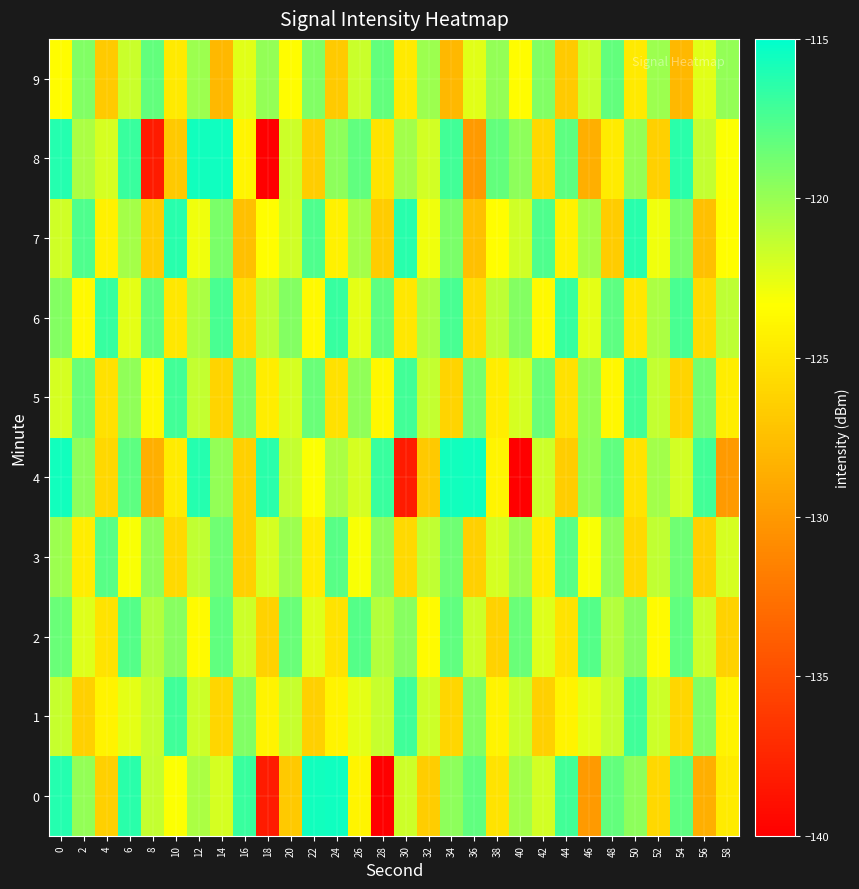

Reading right to left, what are all the values shown in this chart?

0: 58=-124.7	56=-128.5	54=-118.0	52=-125.9	50=-119.6	48=-118.3	46=-129.9	44=-117.2	42=-121.9	40=-120.4	38=-125.1	36=-118.2	34=-119.6	32=-126.6	30=-121.7	28=-140.2	26=-124.0	24=-115.6	22=-115.6	20=-126.9	18=-138.2	16=-116.9	14=-122.0	12=-120.6	10=-123.3	8=-121.4	6=-116.5	4=-126.4	2=-119.9	0=-116.3
1: 58=-124.2	56=-119.2	54=-126.0	52=-121.7	50=-117.1	48=-121.5	46=-122.5	44=-124.2	42=-126.3	40=-121.5	38=-124.2	36=-119.2	34=-126.0	32=-121.7	30=-117.1	28=-121.5	26=-122.5	24=-124.2	22=-126.3	20=-121.5	18=-124.2	16=-119.2	14=-126.0	12=-121.7	10=-117.1	8=-121.5	6=-122.5	4=-124.2	2=-126.3	0=-121.5
2: 58=-126.3	56=-121.7	54=-118.2	52=-123.6	50=-119.4	48=-120.9	46=-117.8	44=-125.1	42=-122.3	40=-118.5	38=-126.3	36=-121.7	34=-118.2	32=-123.6	30=-119.4	28=-120.9	26=-117.8	24=-125.1	22=-122.3	20=-118.5	18=-126.3	16=-121.7	14=-118.2	12=-123.6	10=-119.4	8=-120.9	6=-117.8	4=-125.1	2=-122.3	0=-118.5
3: 58=-122.0	56=-126.4	54=-118.7	52=-121.3	50=-125.8	48=-119.6	46=-123.2	44=-117.9	42=-124.5	40=-120.1	38=-122.0	36=-126.4	34=-118.7	32=-121.3	30=-125.8	28=-119.6	26=-123.2	24=-117.9	22=-124.5	20=-120.1	18=-122.0	16=-126.4	14=-118.7	12=-121.3	10=-125.8	8=-119.6	6=-123.2	4=-117.9	2=-124.5	0=-120.1
4: 58=-129.9	56=-117.2	54=-121.9	52=-120.4	50=-125.1	48=-118.2	46=-119.6	44=-126.6	42=-121.7	40=-140.2	38=-124.0	36=-115.6	34=-115.6	32=-126.9	30=-138.2	28=-116.9	26=-122.0	24=-120.6	22=-123.3	20=-121.4	18=-116.5	16=-126.4	14=-119.9	12=-116.3	10=-124.7	8=-128.5	6=-118.0	4=-125.9	2=-119.6	0=-115.6
5: 58=-124.5	56=-118.9	54=-126.1	52=-121.4	50=-117.2	48=-123.8	46=-119.7	44=-125.3	42=-118.5	40=-122.0	38=-124.5	36=-118.9	34=-126.1	32=-121.4	30=-117.2	28=-123.8	26=-119.7	24=-125.3	22=-118.5	20=-122.0	18=-124.5	16=-118.9	14=-126.1	12=-121.4	10=-117.2	8=-123.8	6=-119.7	4=-125.3	2=-118.5	0=-122.0
6: 58=-121.2	56=-125.7	54=-117.4	52=-120.6	50=-124.9	48=-118.1	46=-122.5	44=-116.8	42=-123.7	40=-119.3	38=-121.2	36=-125.7	34=-117.4	32=-120.6	30=-124.9	28=-118.1	26=-122.5	24=-116.8	22=-123.7	20=-119.3	18=-121.2	16=-125.7	14=-117.4	12=-120.6	10=-124.9	8=-118.1	6=-122.5	4=-116.8	2=-123.7	0=-119.3
7: 58=-123.4	56=-127.5	54=-119.1	52=-122.9	50=-116.3	48=-126.7	46=-120.4	44=-124.2	42=-117.6	40=-121.8	38=-123.4	36=-127.5	34=-119.1	32=-122.9	30=-116.3	28=-126.7	26=-120.4	24=-124.2	22=-117.6	20=-121.8	18=-123.4	16=-127.5	14=-119.1	12=-122.9	10=-116.3	8=-126.7	6=-120.4	4=-124.2	2=-117.6	0=-121.8
8: 58=-123.3	56=-121.4	54=-116.5	52=-126.4	50=-119.9	48=-124.7	46=-128.5	44=-118.0	42=-125.9	40=-119.6	38=-118.3	36=-129.9	34=-117.2	32=-121.9	30=-120.4	28=-125.1	26=-118.2	24=-119.6	22=-126.6	20=-121.7	18=-140.2	16=-124.0	14=-115.6	12=-115.6	10=-126.9	8=-138.2	6=-116.9	4=-122.0	2=-120.6	0=-116.3
9: 58=-119.8	56=-122.4	54=-127.9	52=-120.1	50=-124.7	48=-118.3	46=-121.6	44=-126.8	42=-119.2	40=-123.5	38=-119.8	36=-122.4	34=-127.9	32=-120.1	30=-124.7	28=-118.3	26=-121.6	24=-126.8	22=-119.2	20=-123.5	18=-119.8	16=-122.4	14=-127.9	12=-120.1	10=-124.7	8=-118.3	6=-121.6	4=-126.8	2=-119.2	0=-123.5